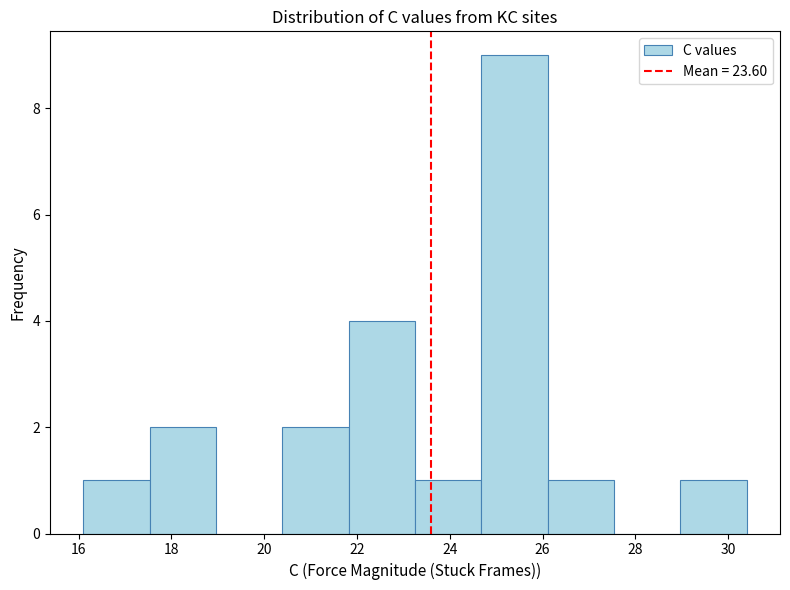

Which range on the x-axis has the tallest bar?

24.6 to 26.2